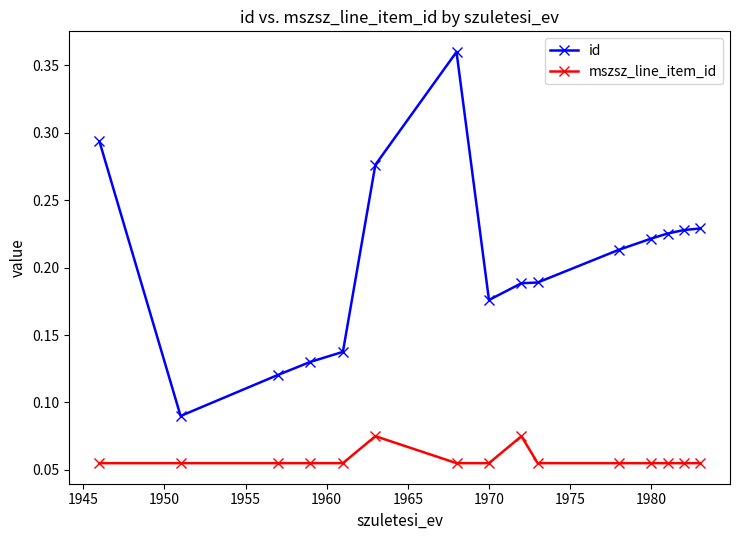

True or false: mszsz_line_item_id and id cross at least once.

False